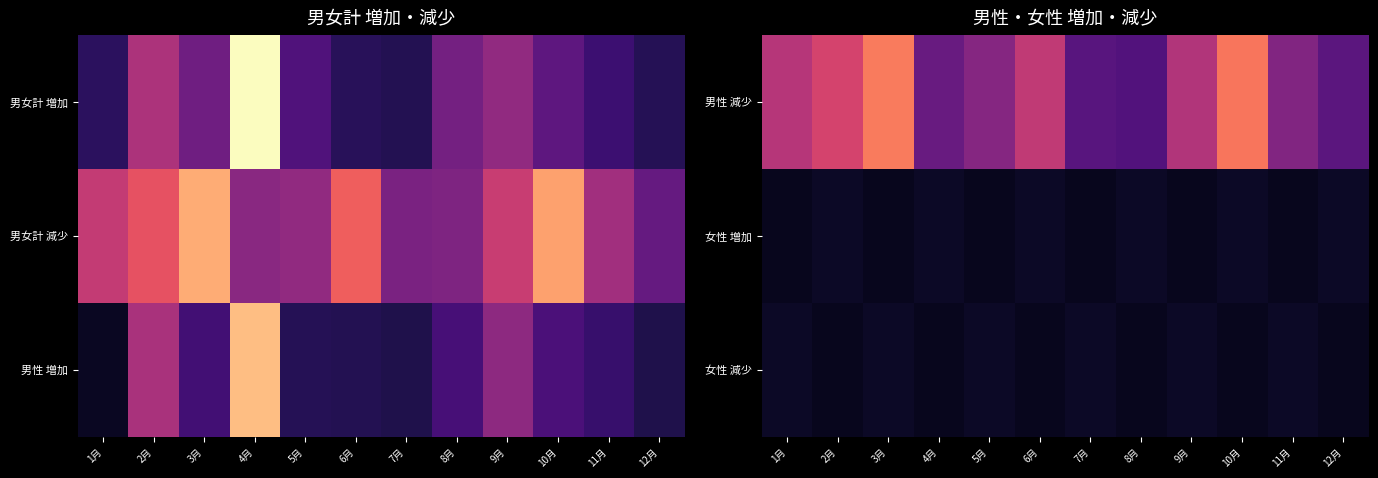

What is the difference between the highest and lowest values at 1月?

524